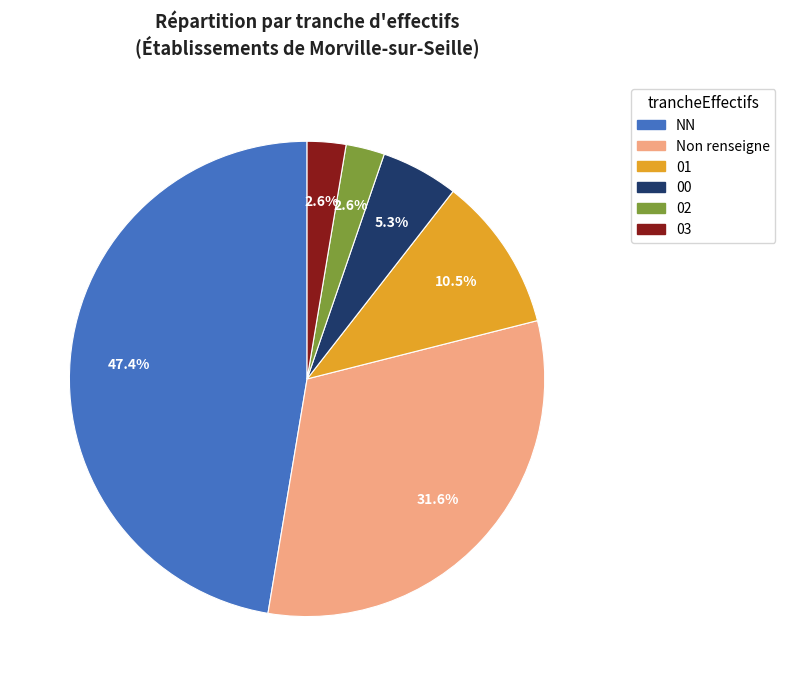

Does any single category account for the majority?

No